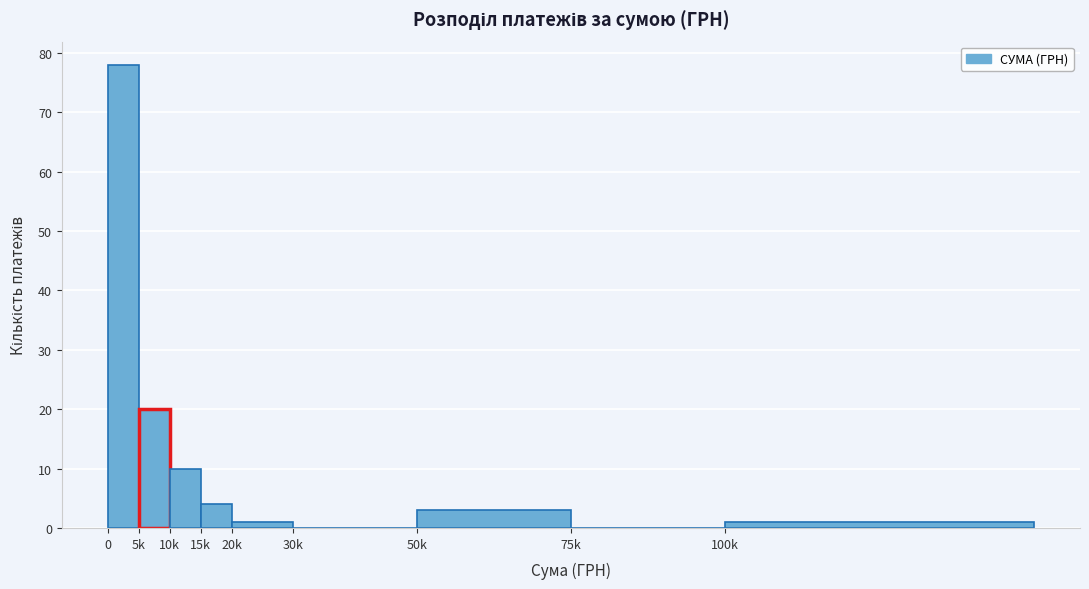

Reading right to left, list all the values displayed in this chart.

100k=1	75k=0	50k=3	30k=0	20k=1	15k=4	10k=10	5k=20	0=78